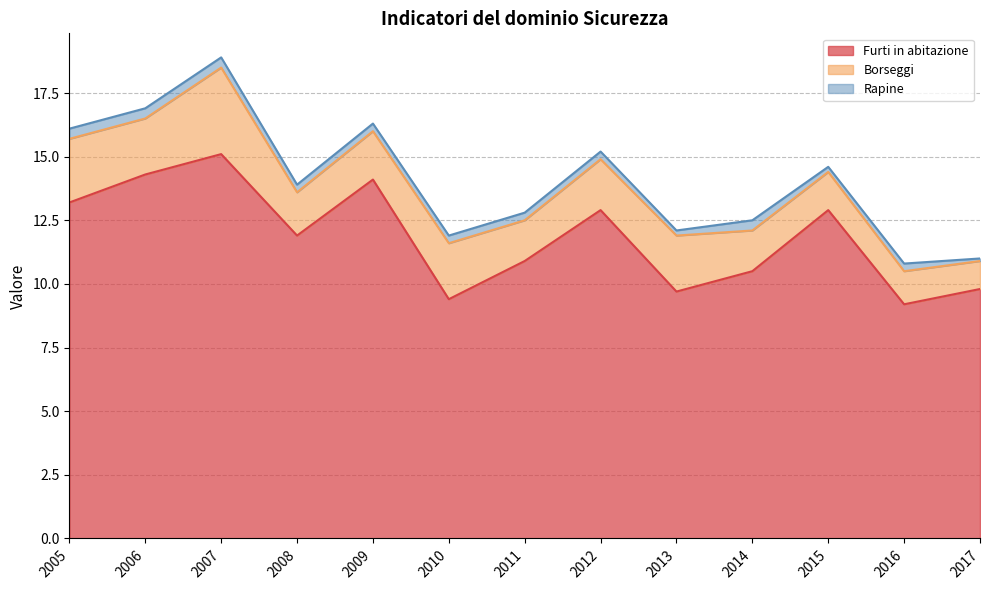

True or false: Furti in abitazione has more than 1 points higher than both neighbors.

True